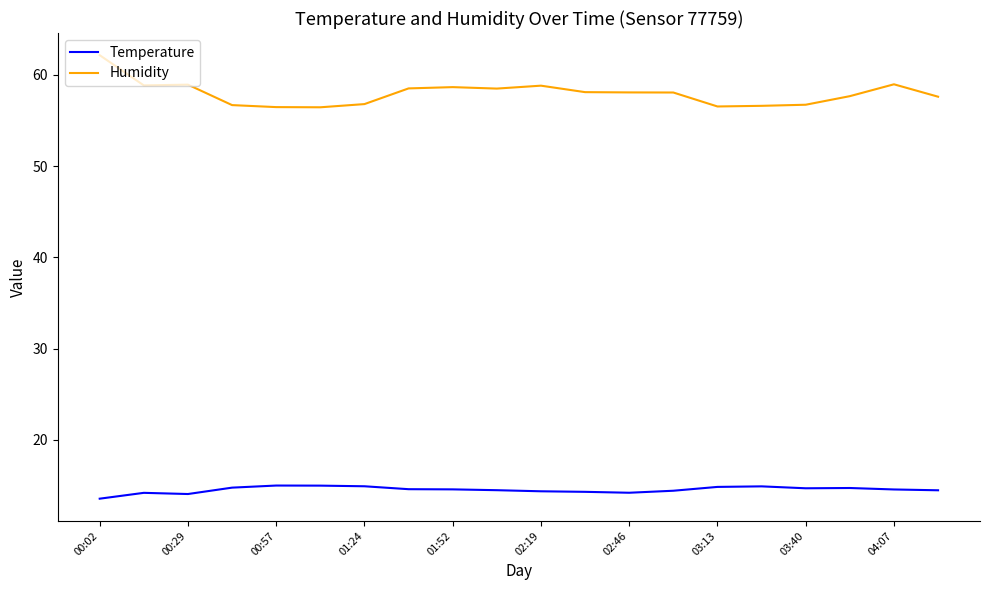

List the series in order of their overall mean, highest first.

Humidity, Temperature